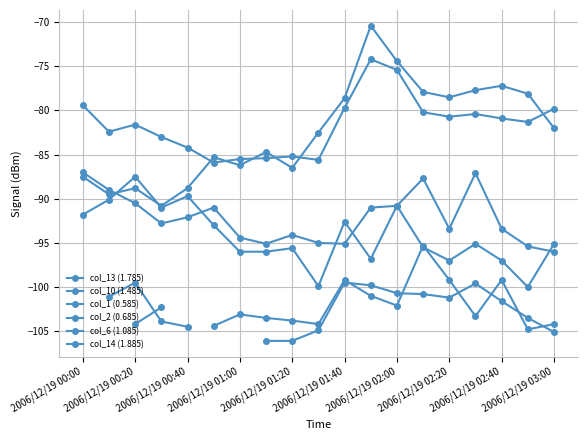

List the series in order of their peak value, lowest first.

col_6 (1.085), col_14 (1.885), col_13 (1.785), col_10 (1.485), col_1 (0.585), col_2 (0.685)